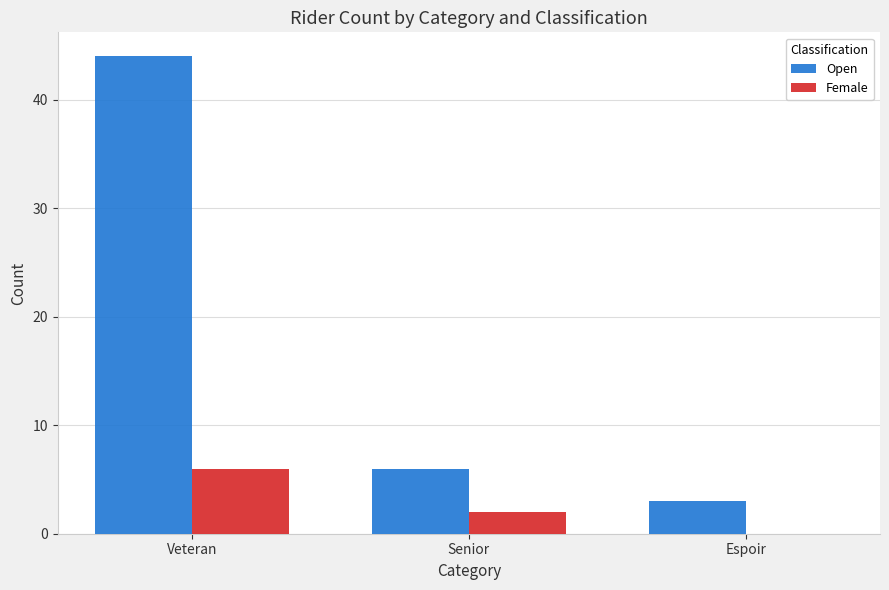

Reading left to right, what are all the values shown in this chart?

Open: 44	6	3
Female: 6	2	0